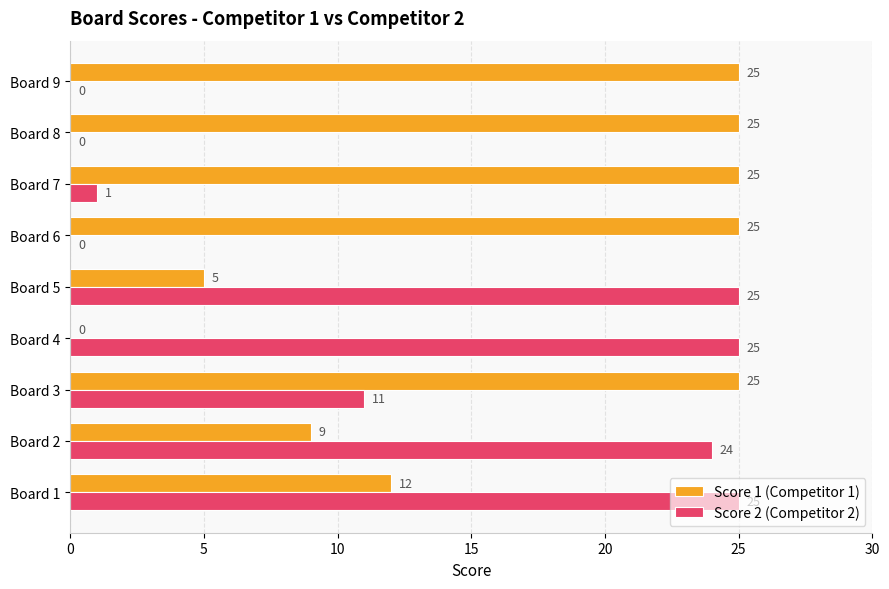

What is the highest value of the Score 1 (Competitor 1) series?

25